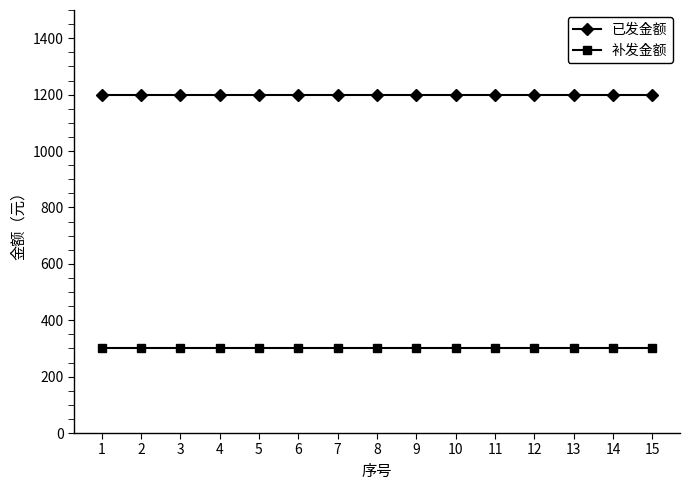

The 补发金额 series shows 300 at 2. True or false?

True